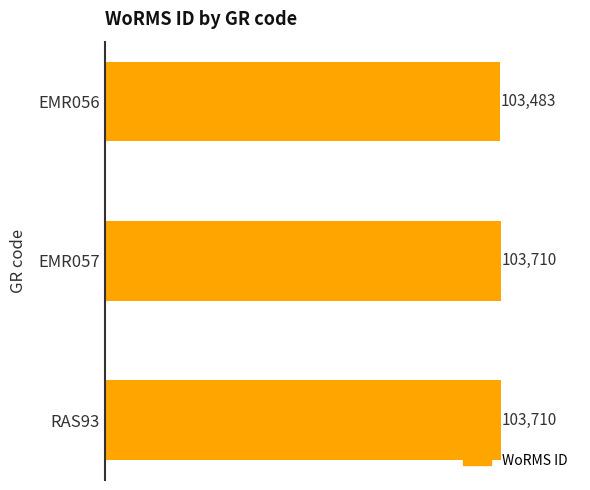

What is the label of the 2nd bar from the top?

EMR057